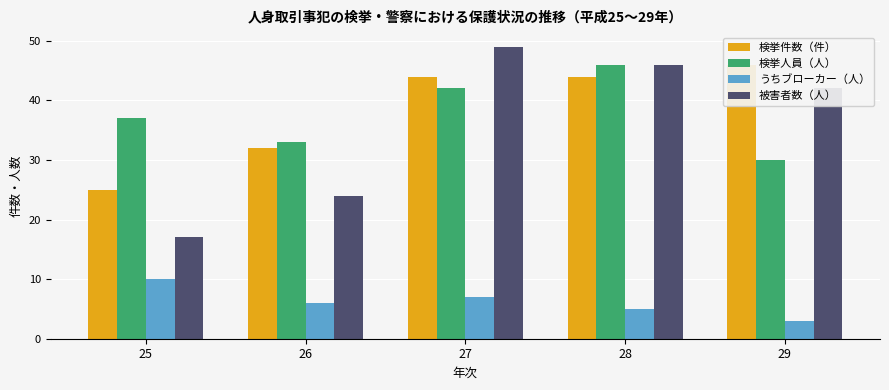

Is it true that 検挙人員（人） equals 20 at 29?

False